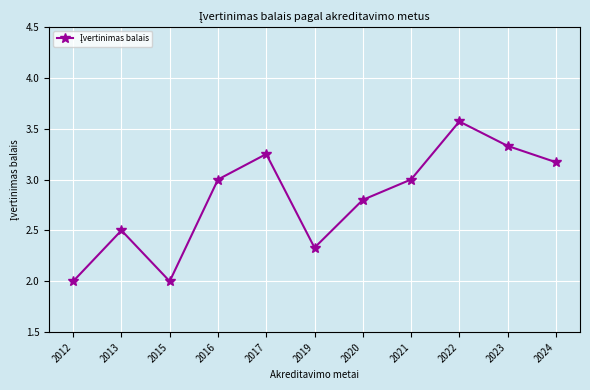

What is the average value?

2.8